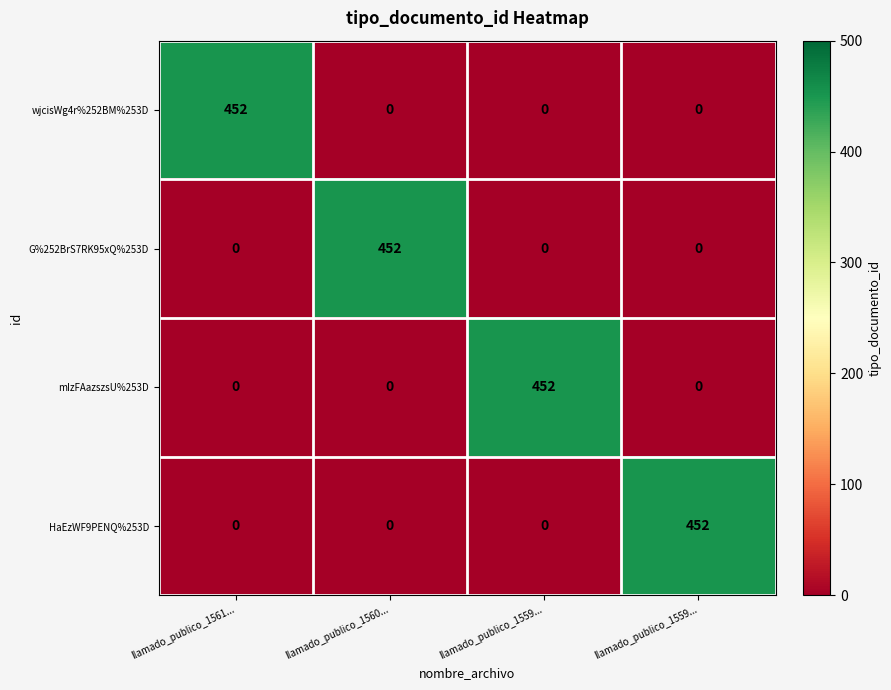

Count the number of categories in the chart.

4